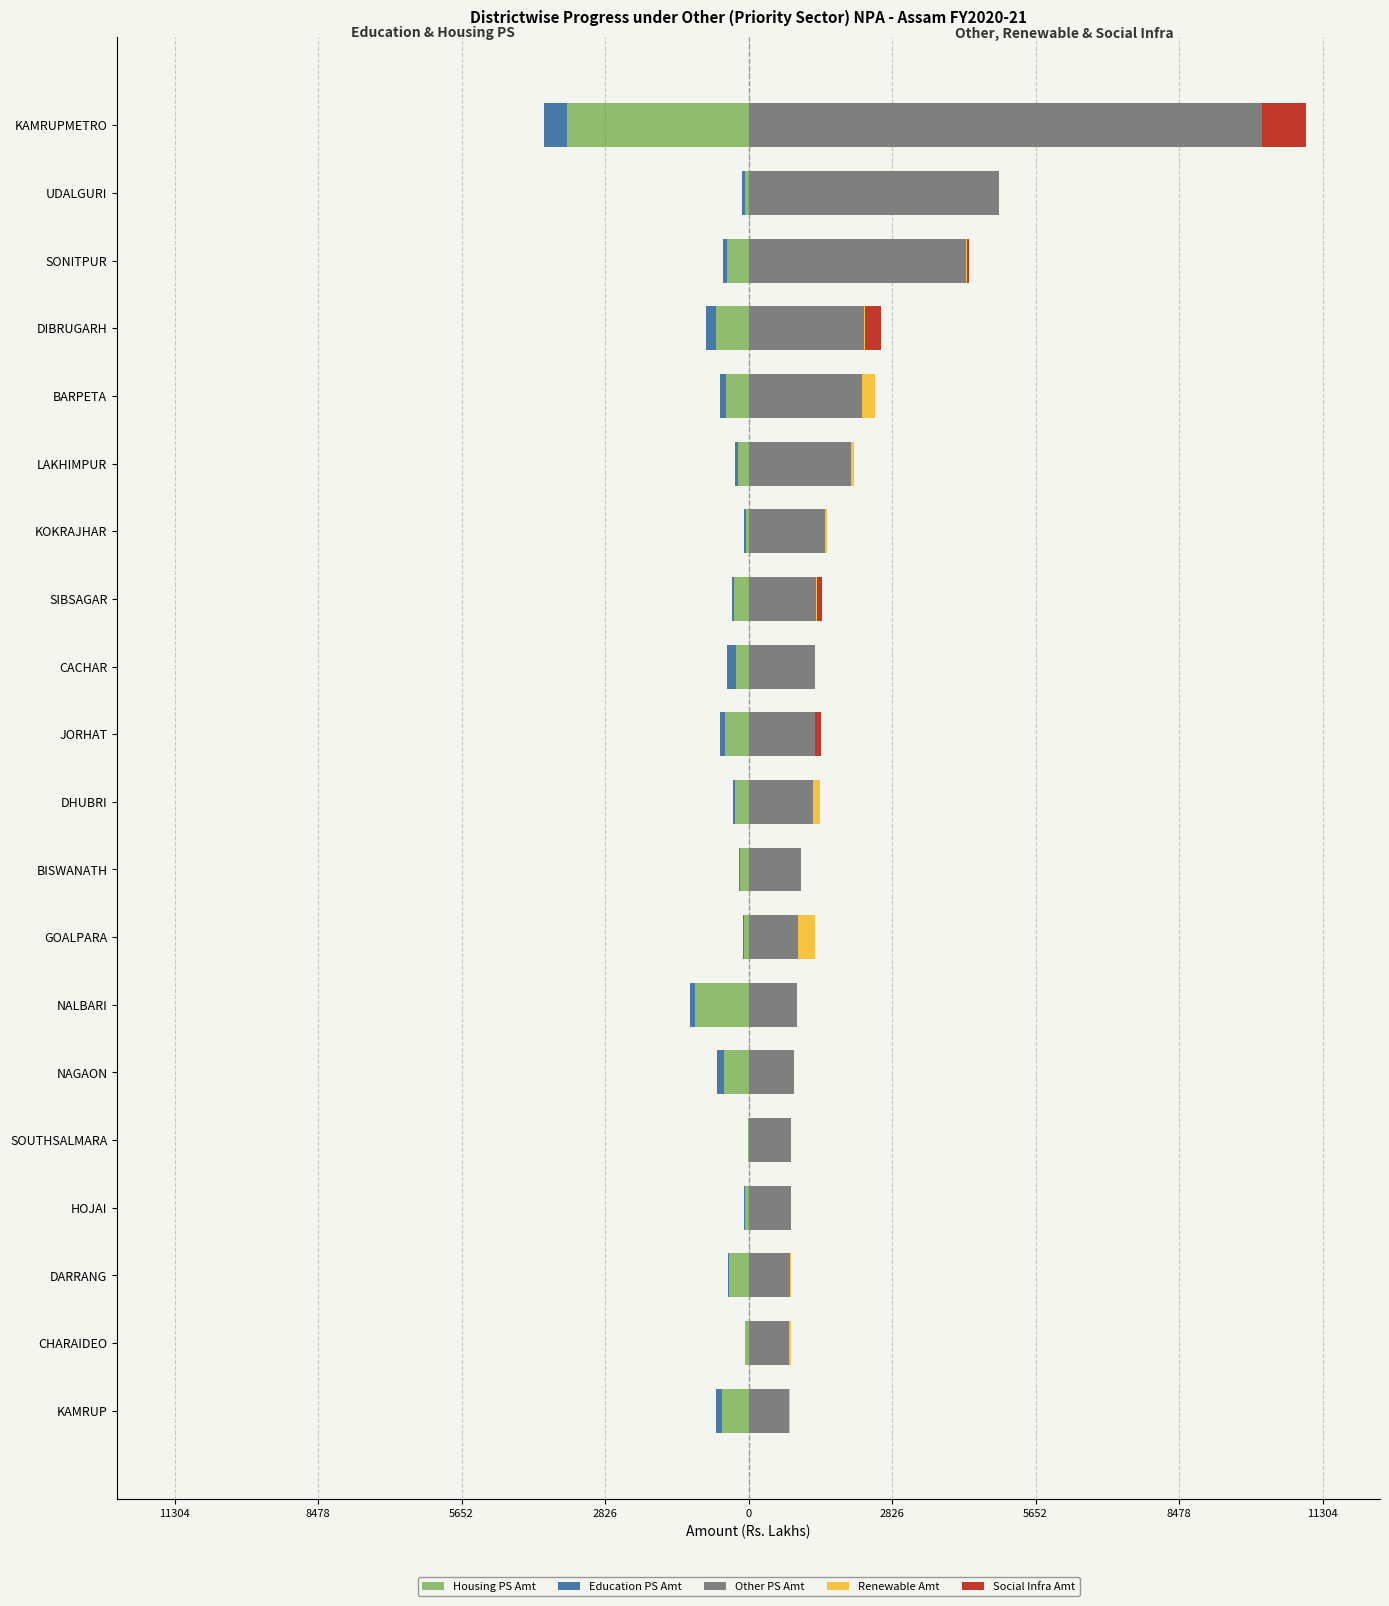

True or false: Education PS Amt has a value of -33.1 at UDALGURI.

False